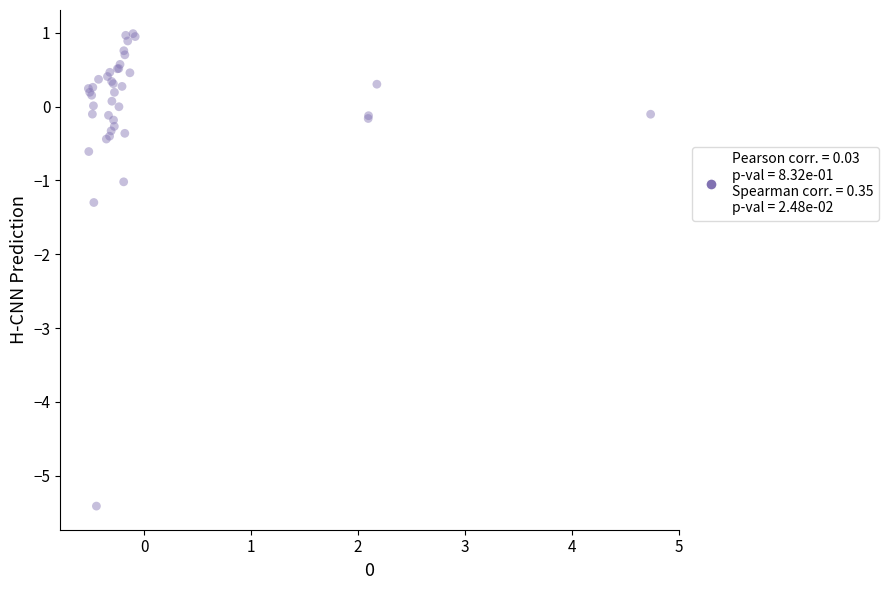

What Y value in the scatter plot is closest to -2?

-1.3